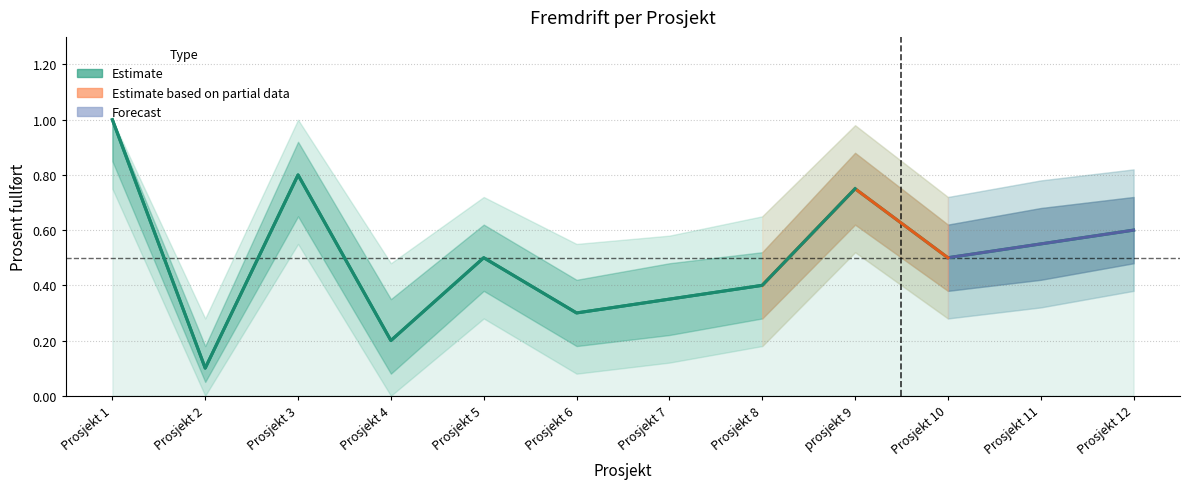

What is the label of the 6th point from the left?

Prosjekt 6